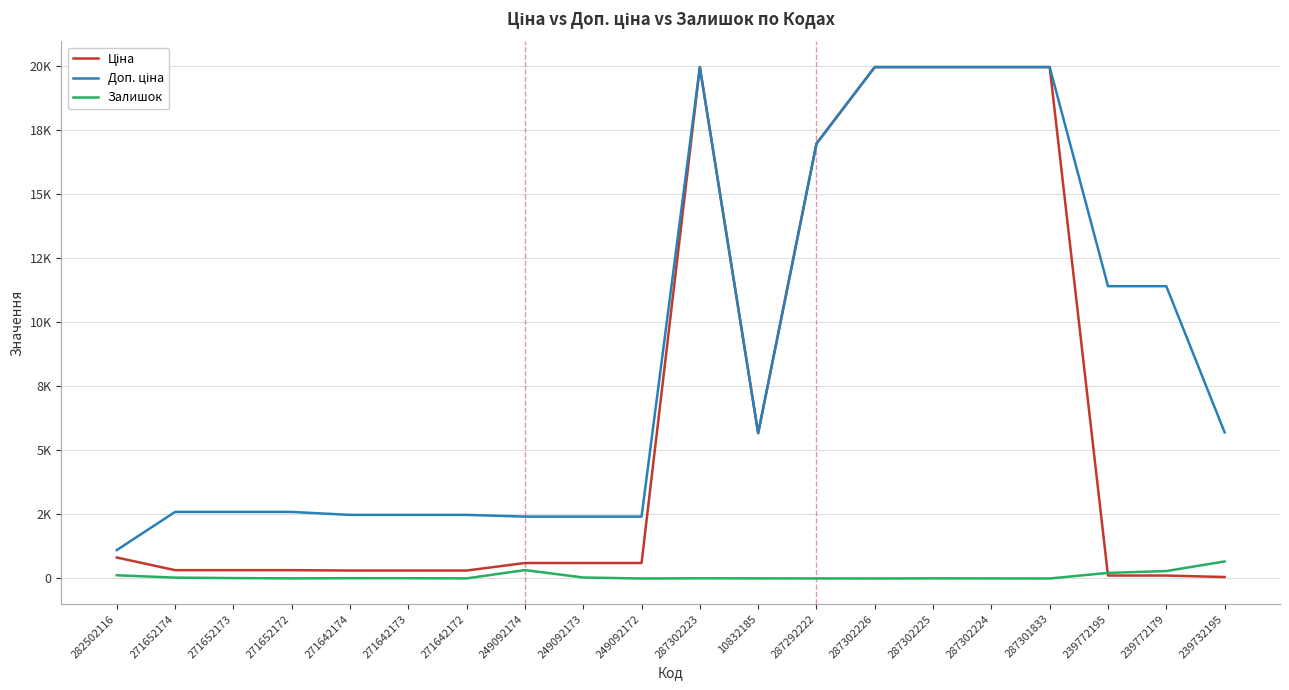

How many positive values does the Залишок series have?

17